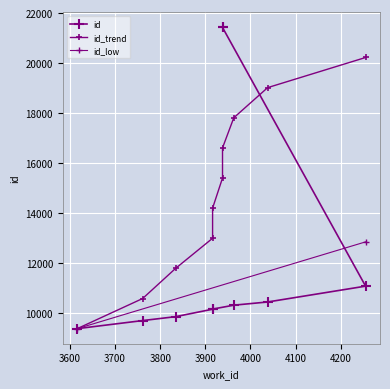

The value at 4255 is 11088. True or false?

True